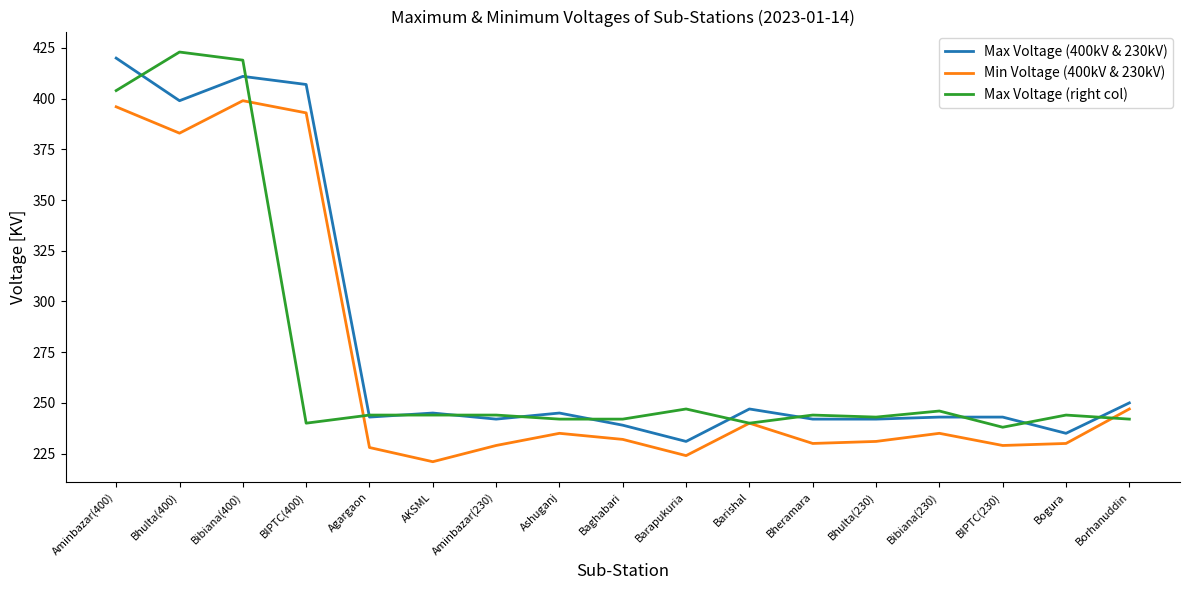

Does the chart have visible grid lines?

No